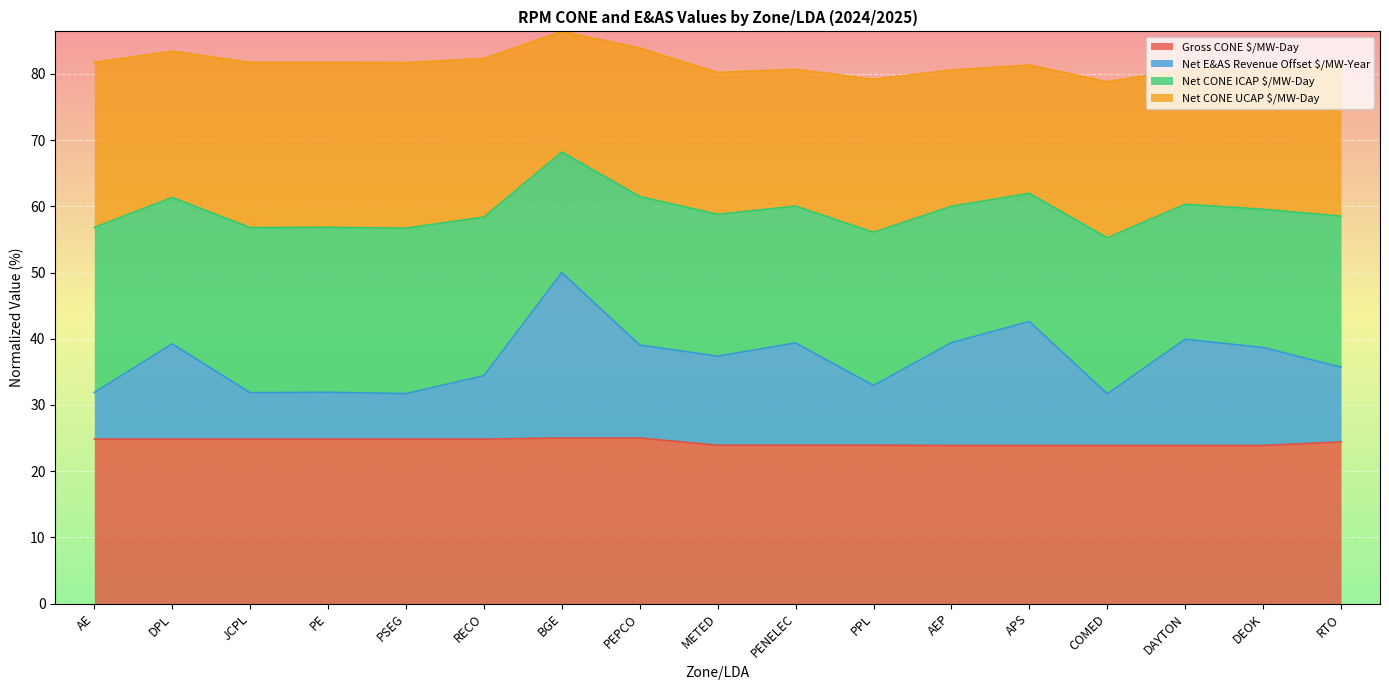

What is the total value across all series at PPL?

79.2